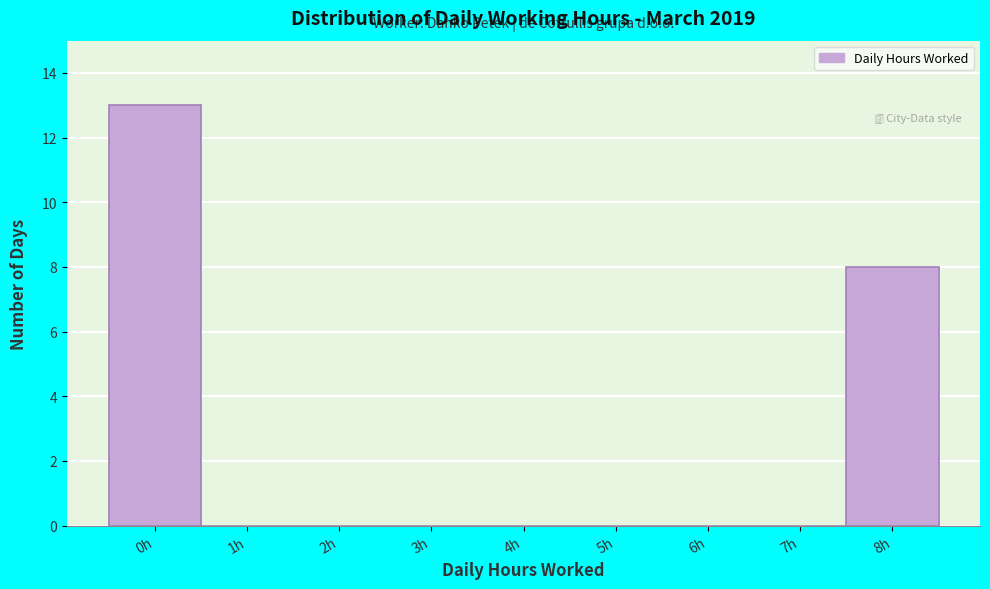

Reading left to right, list every bar in this chart as the range it spans on the x-axis followed by its height. The values are not printed on the chart, so give them approximately, as read against the axis.

-0.5 to 0.5: 13
0.5 to 1.5: 0
1.5 to 2.5: 0
2.5 to 3.5: 0
3.5 to 4.5: 0
4.5 to 5.5: 0
5.5 to 6.5: 0
6.5 to 7.5: 0
7.5 to 8.5: 8